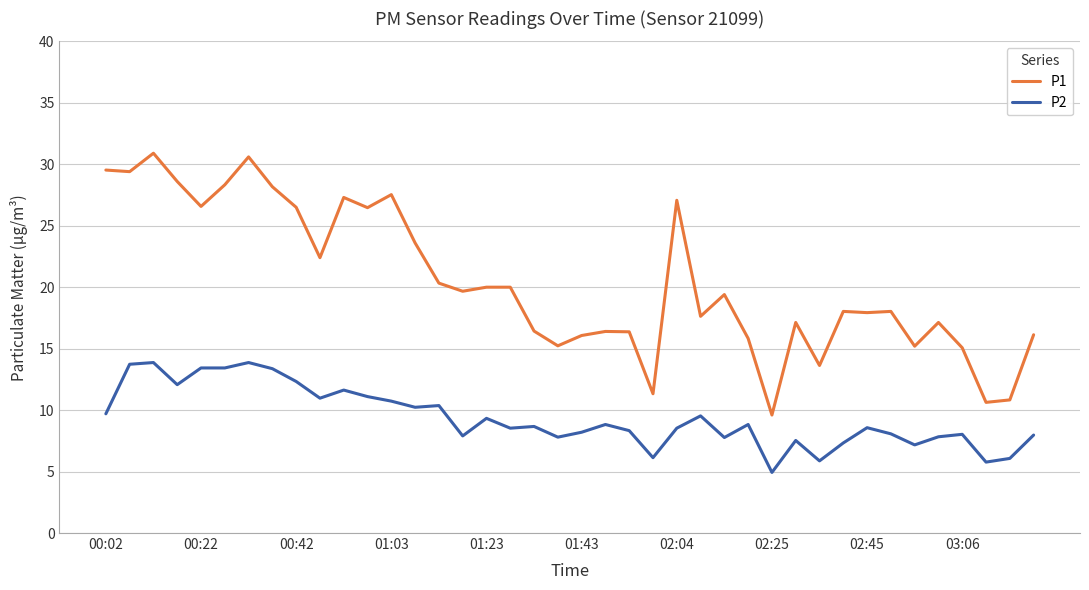

Which series has the largest total across all categories?

P1